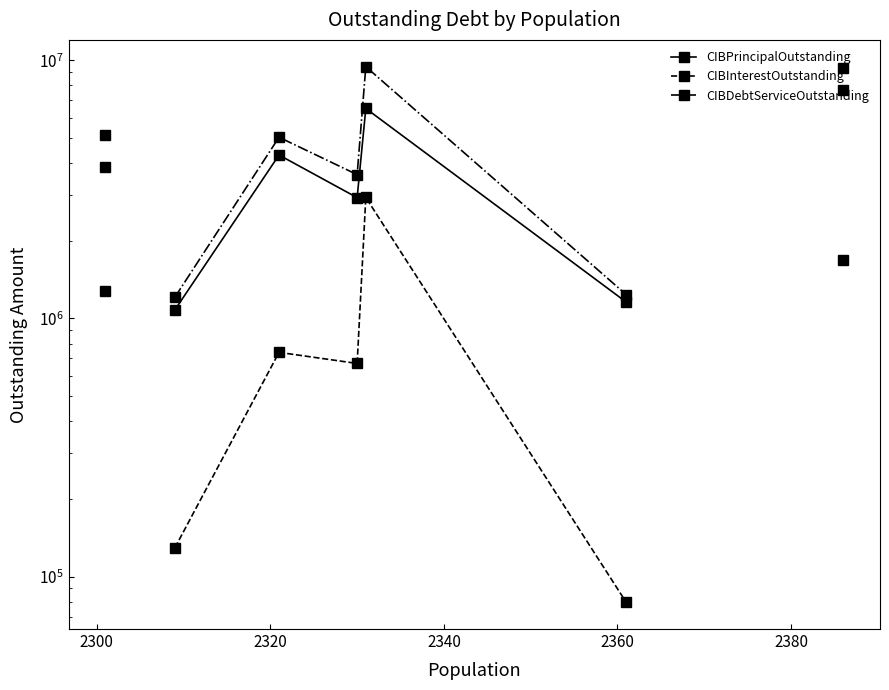

At how many categories does at least one series exceed 2355681?

5